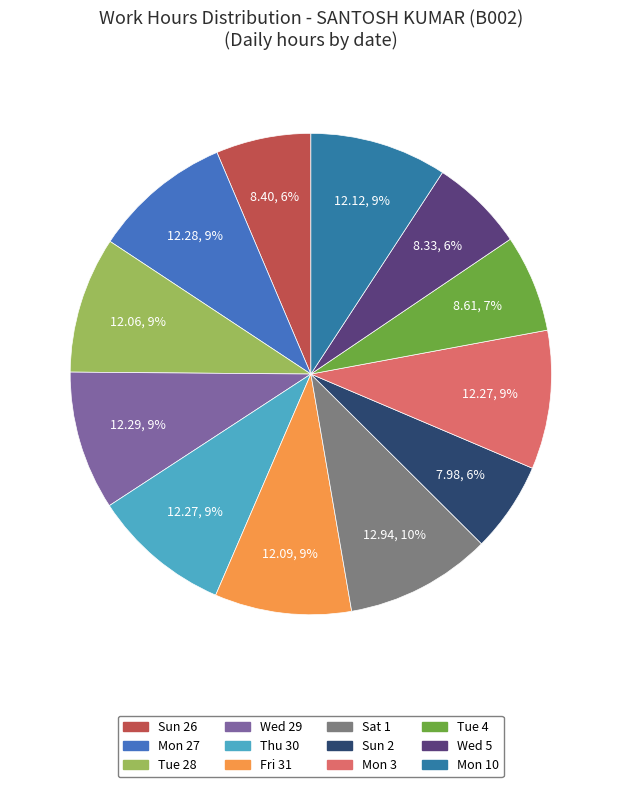

How many slices are in this pie chart?

12